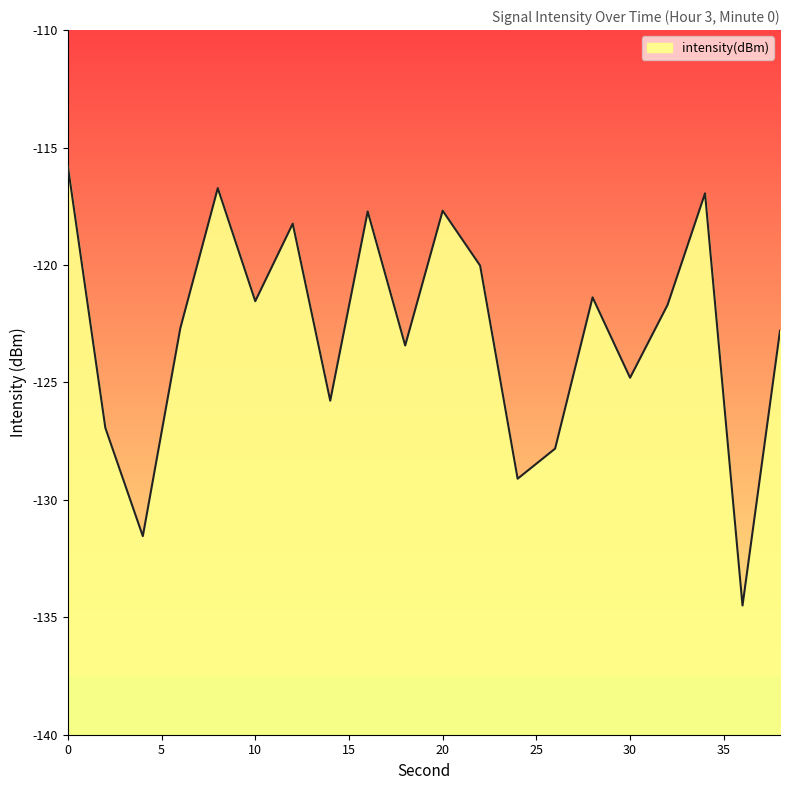

How many lines are shown in the chart?

1